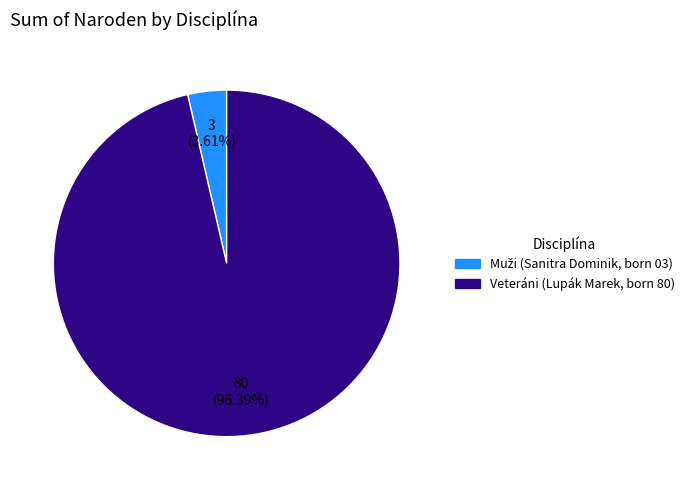

What is the largest slice in the pie chart?

Veteráni (Lupák Marek, born 80)